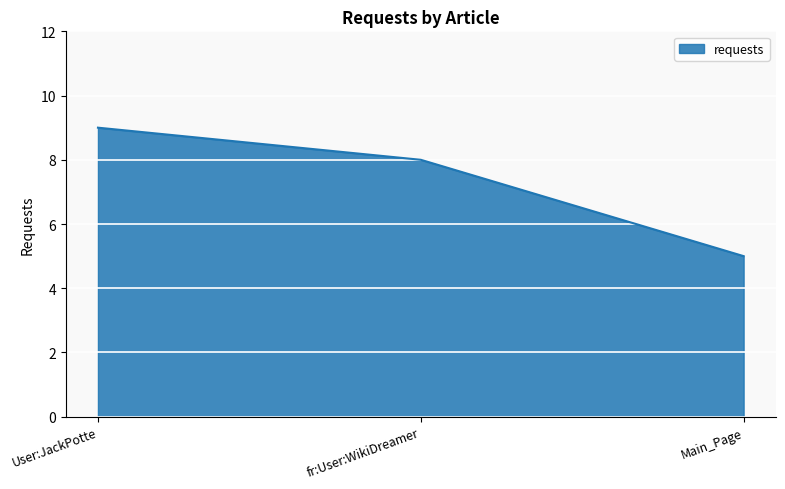

Reading right to left, extract all data points from this chart.

5	8	9